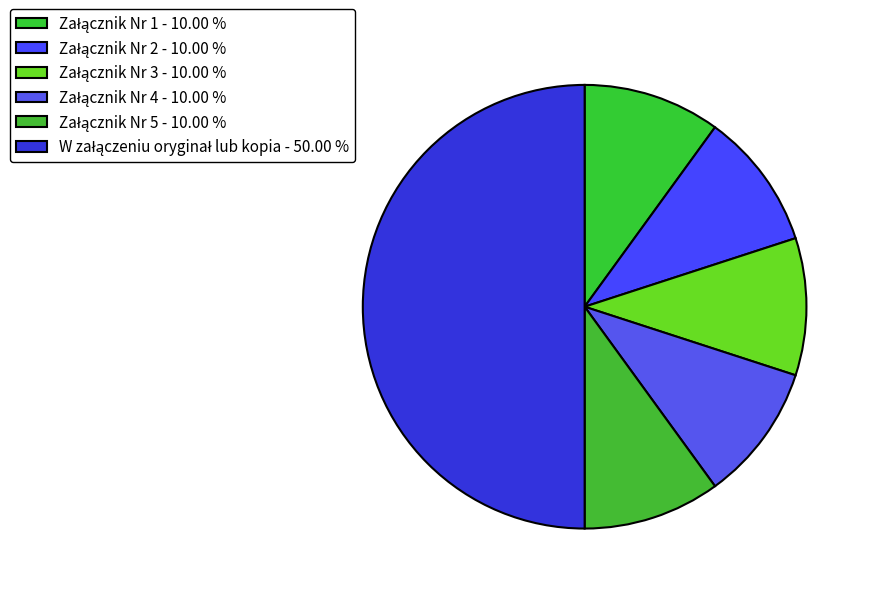

To the nearest percent, what percentage of the pie is Załącznik Nr 3?

10%